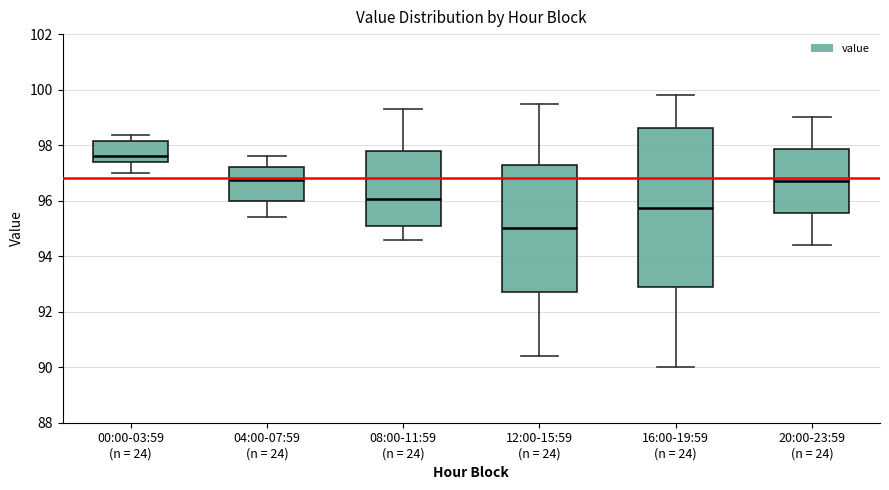

Reading left to right, read every box against the y-axis: the position of its median line, the range the box covers, and the ends of its whiskers. The values are not printed on the chart, so give them approximately, as read against the axis.

00:00-03:59 (n = 24): median 97.6, box 97.4 to 98.2, whiskers 97.0 to 98.4
04:00-07:59 (n = 24): median 96.8, box 96.0 to 97.2, whiskers 95.4 to 97.6
08:00-11:59 (n = 24): median 96.0, box 95.0 to 97.8, whiskers 94.6 to 99.4
12:00-15:59 (n = 24): median 95.0, box 92.8 to 97.4, whiskers 90.4 to 99.6
16:00-19:59 (n = 24): median 95.8, box 92.8 to 98.6, whiskers 90.0 to 99.8
20:00-23:59 (n = 24): median 96.8, box 95.6 to 97.8, whiskers 94.4 to 99.0